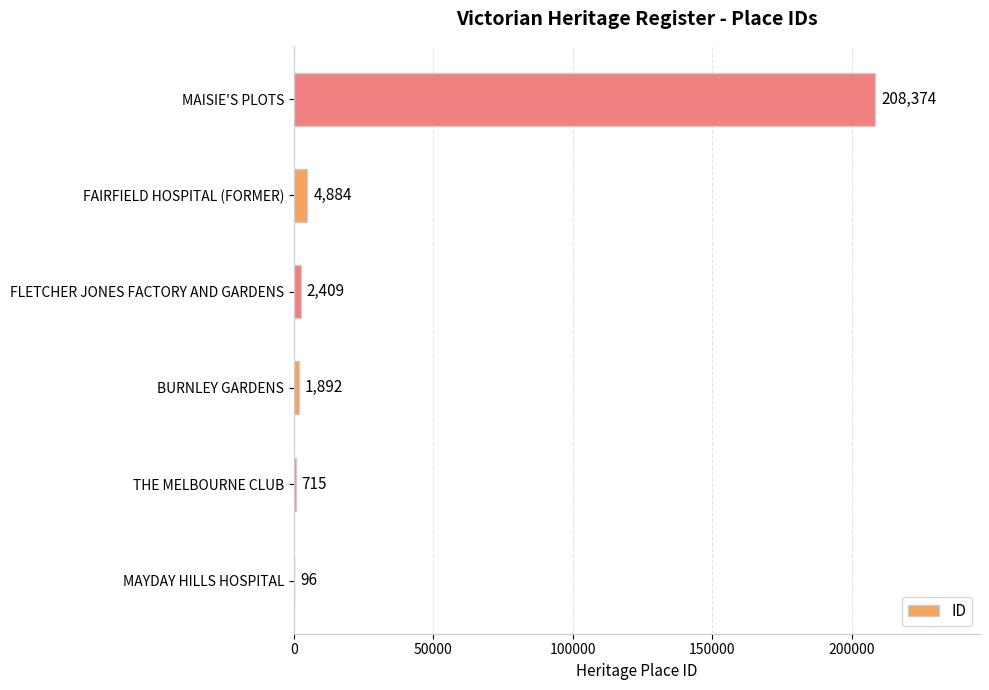

Are the bars horizontal?

Yes